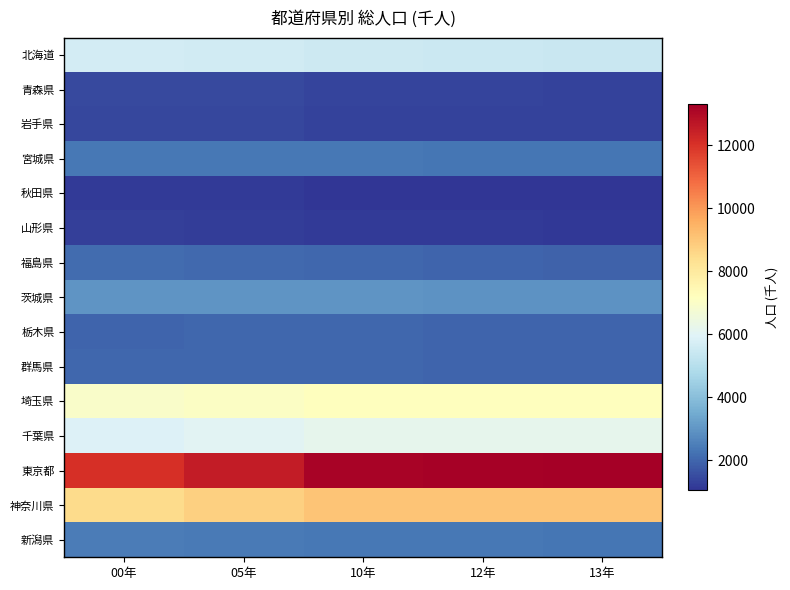

Reading left to right, extract all data points from this chart.

北海道: 00年=5683	05年=5628	10年=5506	12年=5460	13年=5431
青森県: 00年=1476	05年=1437	10年=1373	12年=1350	13年=1335
岩手県: 00年=1416	05年=1385	10年=1330	12年=1303	13年=1295
宮城県: 00年=2365	05年=2360	10年=2348	12年=2325	13年=2328
秋田県: 00年=1189	05年=1146	10年=1086	12年=1063	13年=1050
山形県: 00年=1244	05年=1216	10年=1169	12年=1152	13年=1141
福島県: 00年=2127	05年=2091	10年=2029	12年=1962	13年=1946
茨城県: 00年=2986	05年=2975	10年=2970	12年=2943	13年=2931
栃木県: 00年=2005	05年=2017	10年=2008	12年=1992	13年=1986
群馬県: 00年=2025	05年=2024	10年=2008	12年=1992	13年=1984
埼玉県: 00年=6938	05年=7054	10年=7195	12年=7212	13年=7222
千葉県: 00年=5926	05年=6056	10年=6216	12年=6195	13年=6192
東京都: 00年=12064	05年=12577	10年=13159	12年=13230	13年=13300
神奈川県: 00年=8490	05年=8792	10年=9048	12年=9067	13年=9079
新潟県: 00年=2476	05年=2431	10年=2374	12年=2347	13年=2330